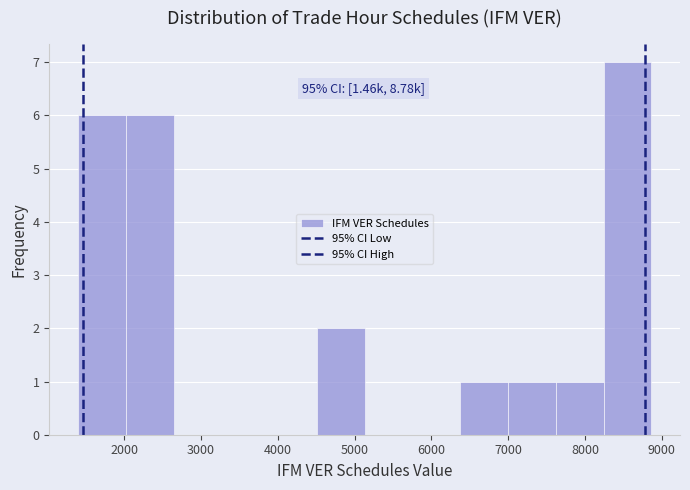

Over which range of the x-axis is the bar tallest?

8200 to 8900